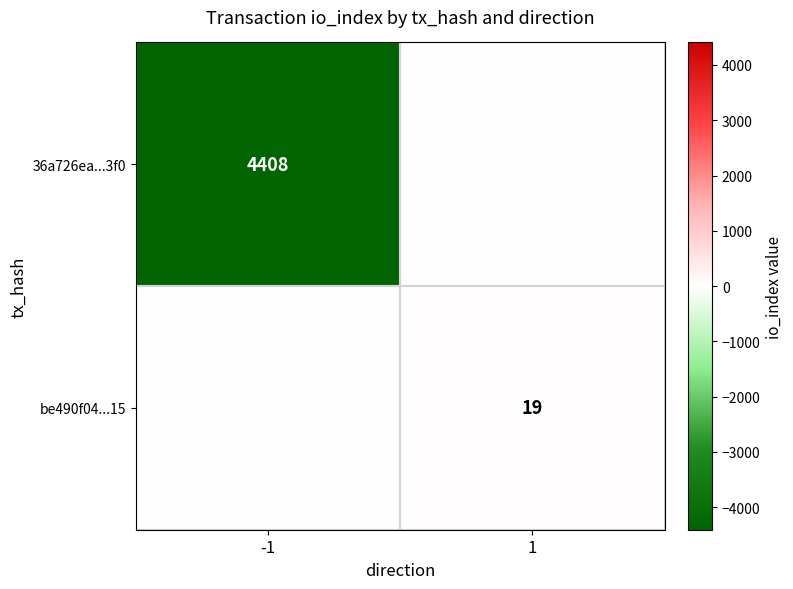

Is it true that be490f04...15 equals 19 at 1?

True